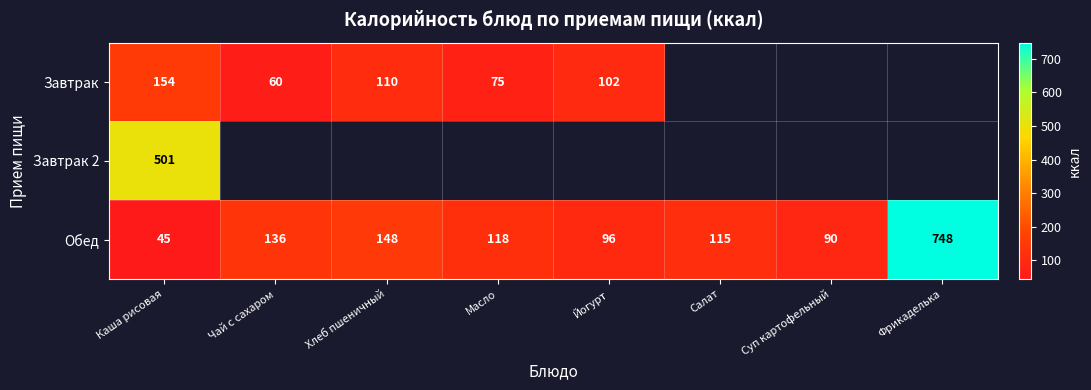

Which has a higher value, Йогурт or Каша рисовая?

Каша рисовая